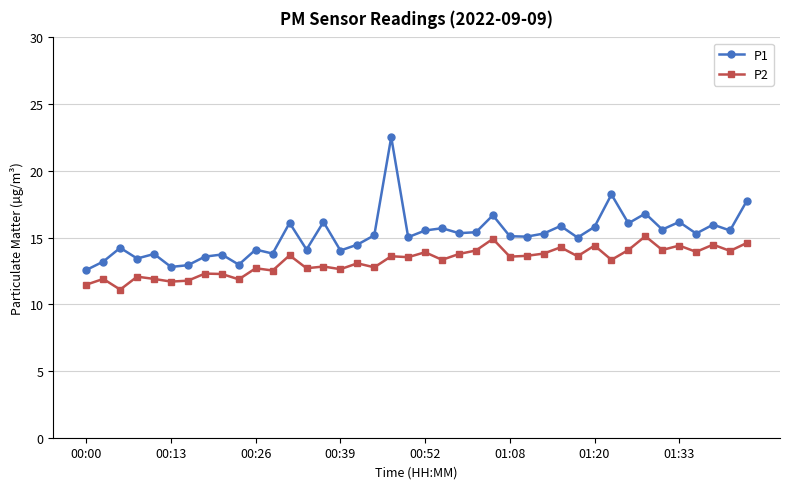

At how many categories does at least one series exceed 12?

40